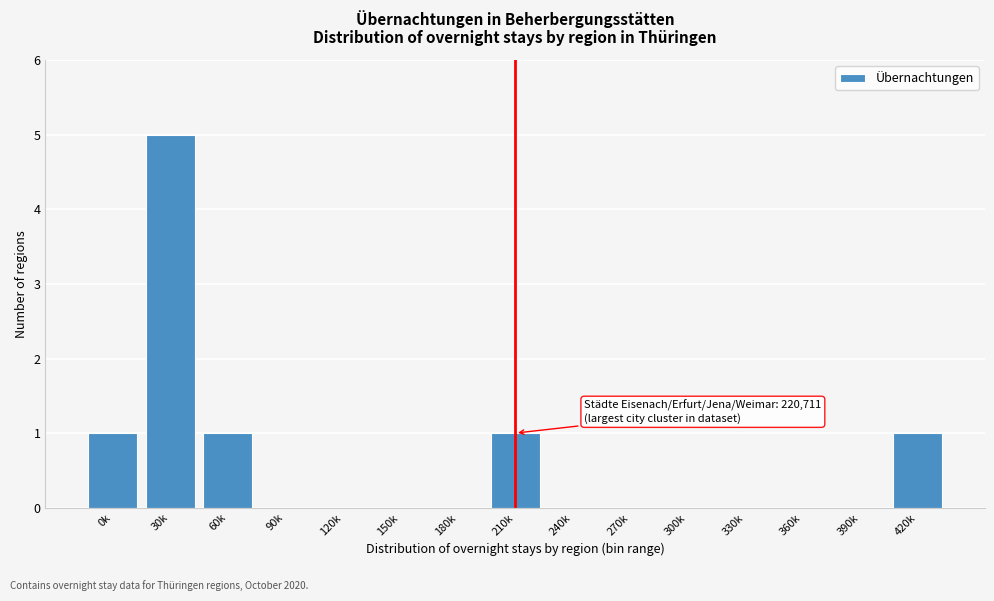

Is it true that the value at 300k is 0?

True